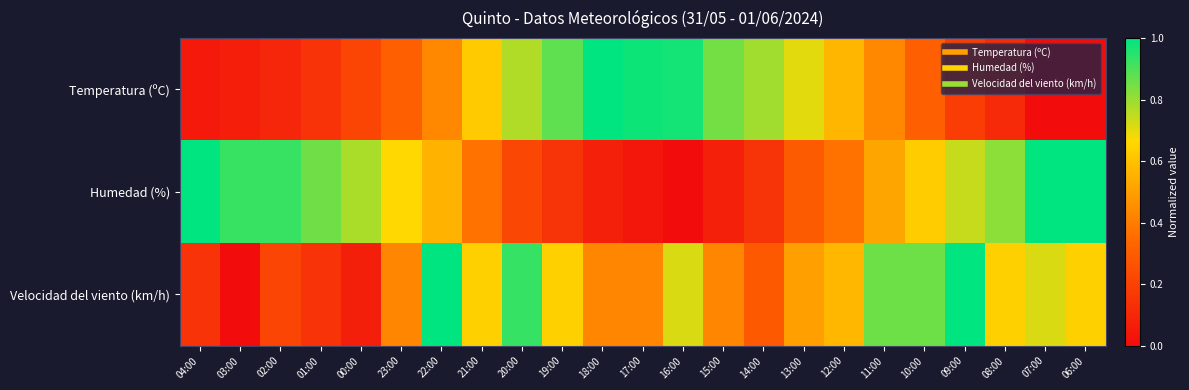

Which label corresponds to the largest value in the chart?

18:00